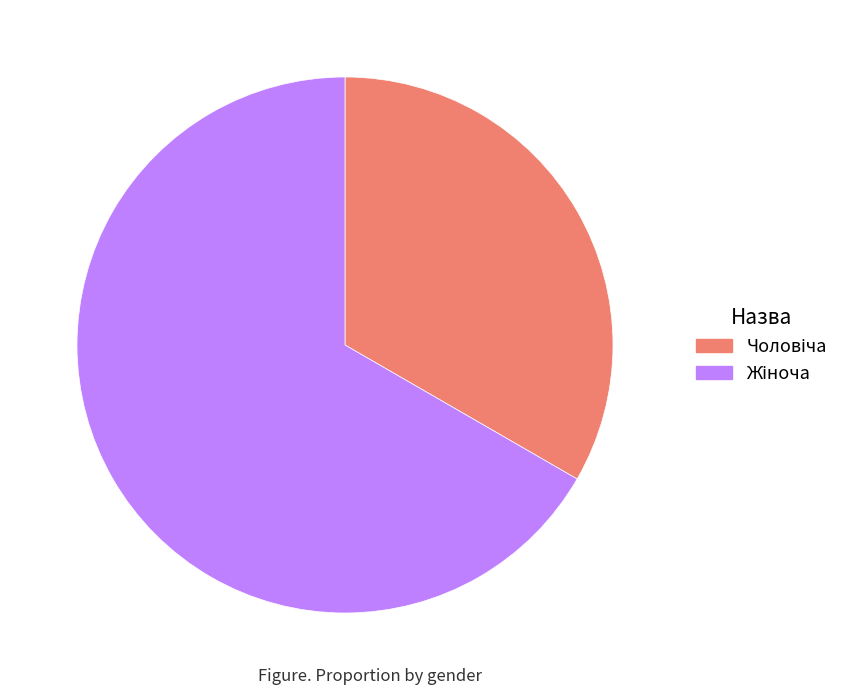

Is there any slice that represents more than half of the pie?

Yes